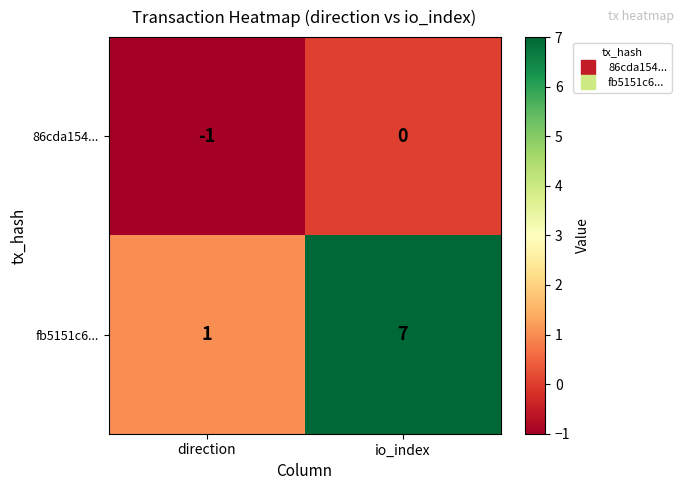

Rank the series by their average value, from highest to lowest.

fb5151c6..., 86cda154...